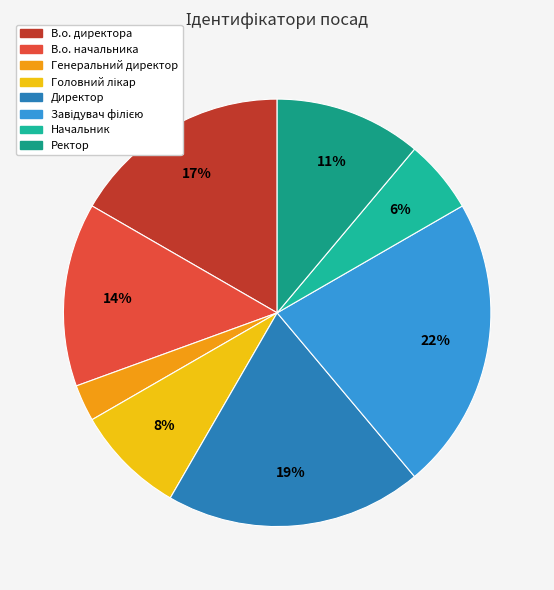

To the nearest percent, what percentage of the pie is В.о. начальника?

14%